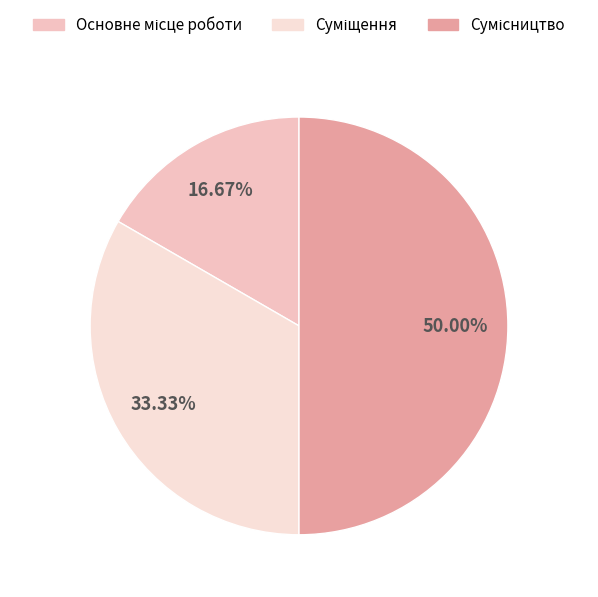

To the nearest percent, what percentage of the pie is Сумісництво?

50%